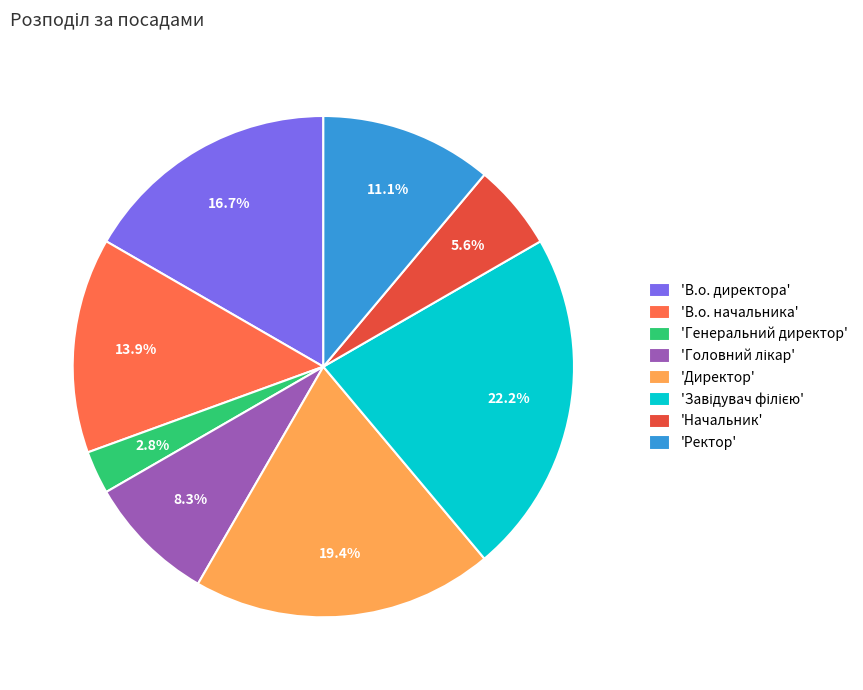

Is the sum of 'Генеральний директор' and 'В.о. начальника' greater than half?

No